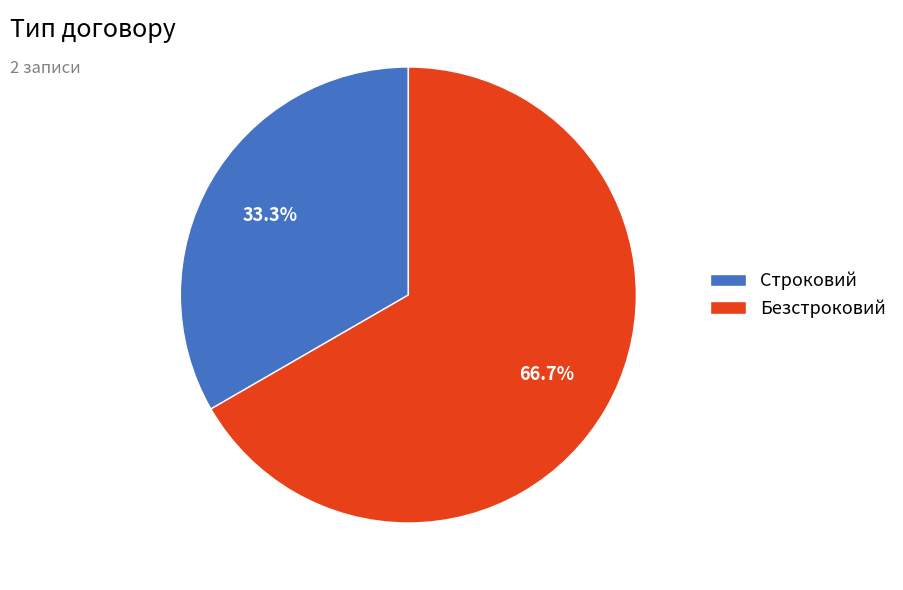

Which slice is the largest?

Безстроковий